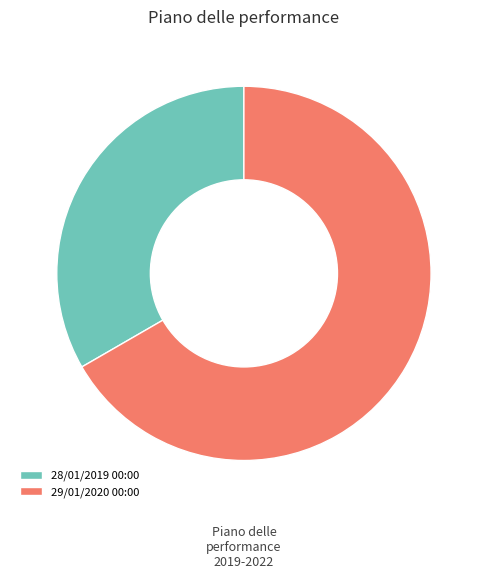

What is the largest slice in the pie chart?

29/01/2020 00:00